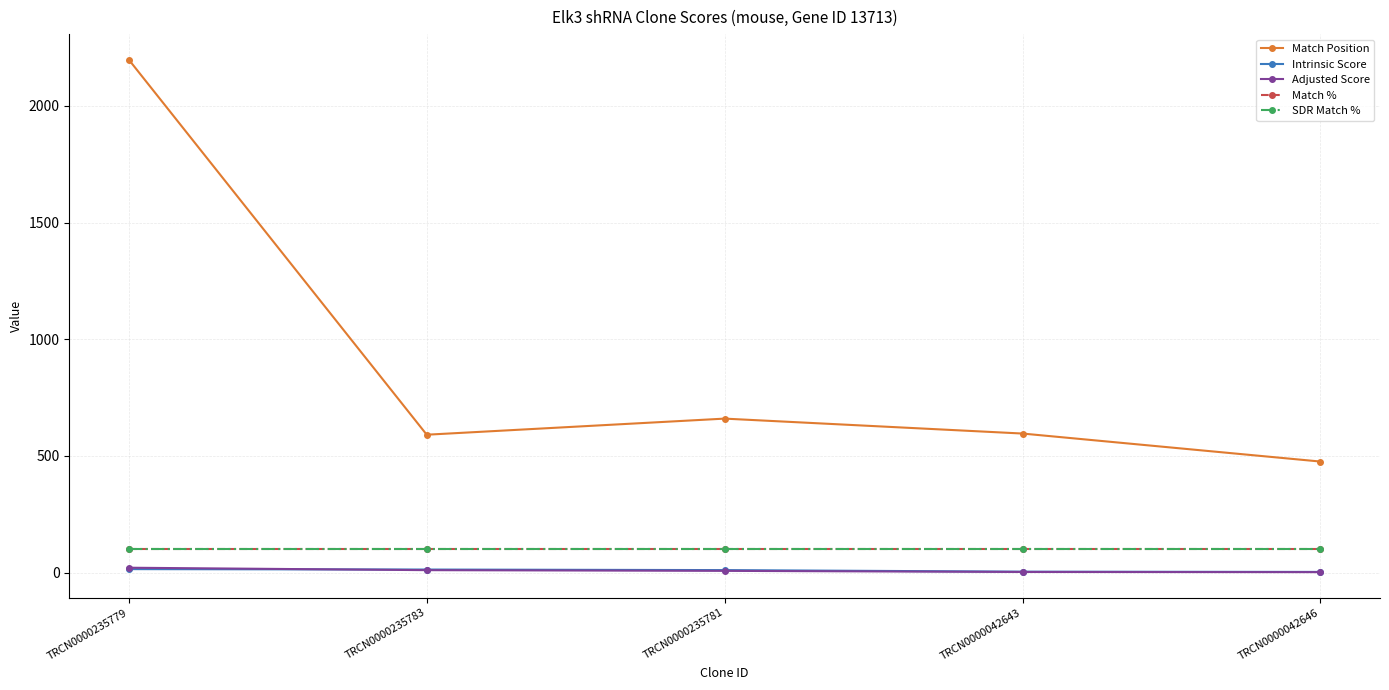

How many categories are shown in the chart?

5